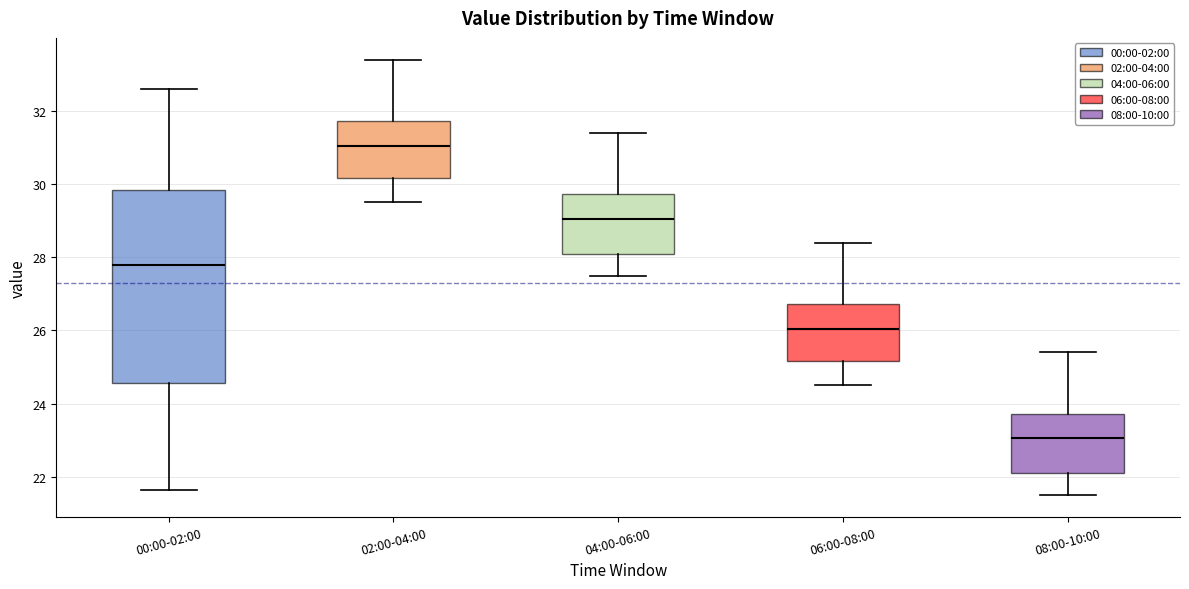

Reading left to right, transcribe this box plot: for each box, give where its median line is, the range the box spans, and where its two whiskers end, as read against the y-axis. The values are not printed on the chart, so give them approximately, as read against the axis.

00:00-02:00: median 27.8, box 24.6 to 29.8, whiskers 21.6 to 32.6
02:00-04:00: median 31.0, box 30.2 to 31.8, whiskers 29.6 to 33.4
04:00-06:00: median 29.0, box 28.2 to 29.8, whiskers 27.6 to 31.4
06:00-08:00: median 26.0, box 25.2 to 26.8, whiskers 24.6 to 28.4
08:00-10:00: median 23.0, box 22.2 to 23.8, whiskers 21.6 to 25.4